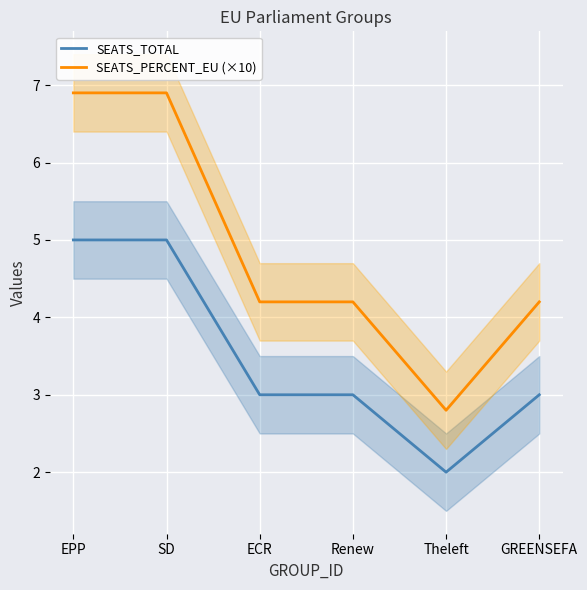

True or false: SEATS_PERCENT_EU (×10) and SEATS_TOTAL intersect in this chart.

False